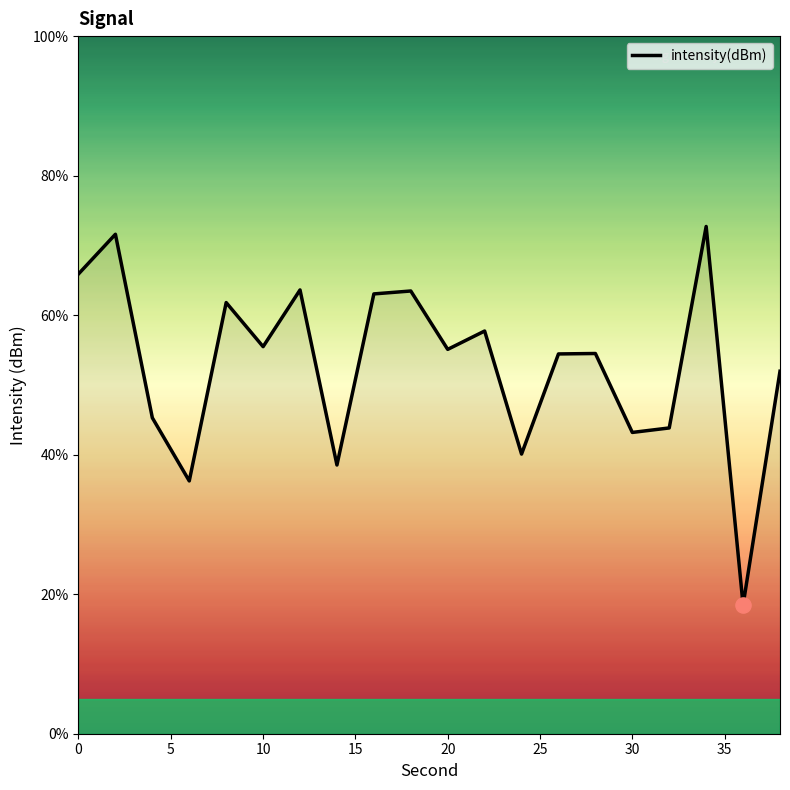

What is the maximum value shown in the chart?

72.7